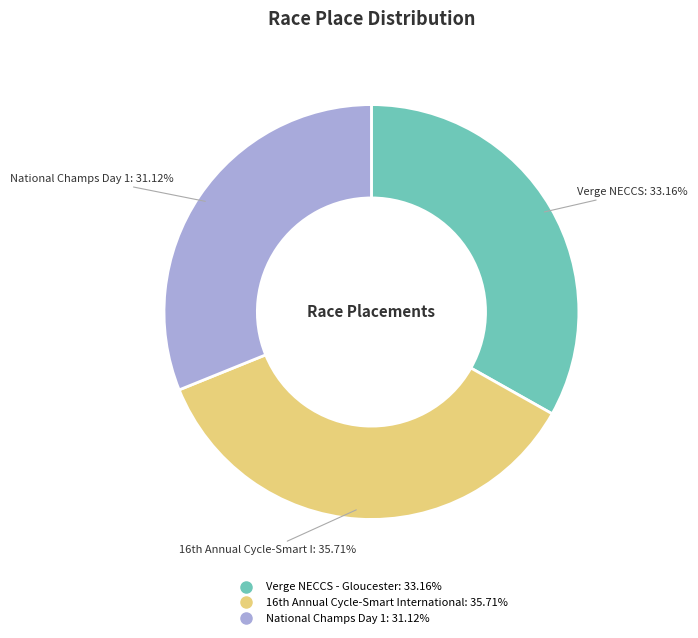

Rank the categories by value from lowest to highest.

National Champs Day 1, Verge NECCS - Gloucester, 16th Annual Cycle-Smart International